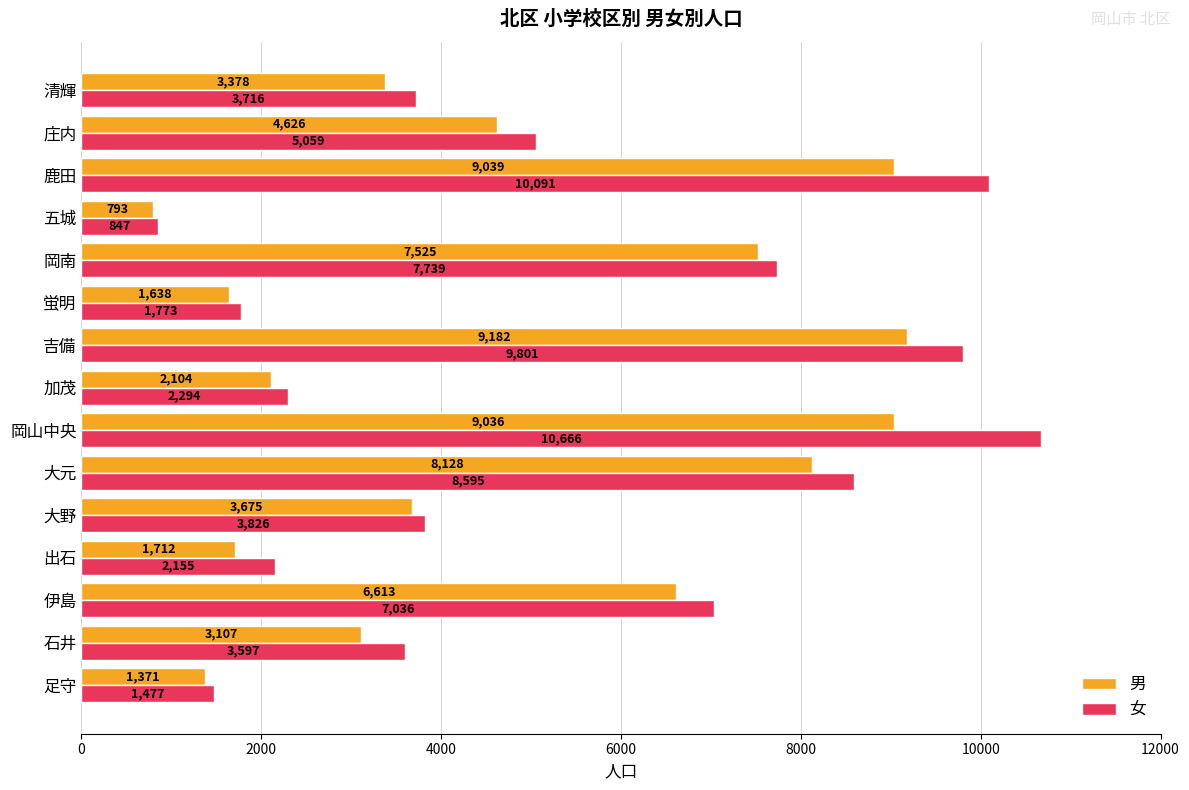

Is the value of 男 at 岡南 greater than the value of 女 at 大元?

No